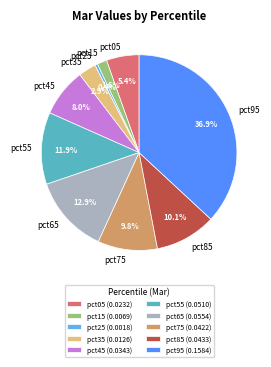

Does pct35 account for over 50% of the chart?

No